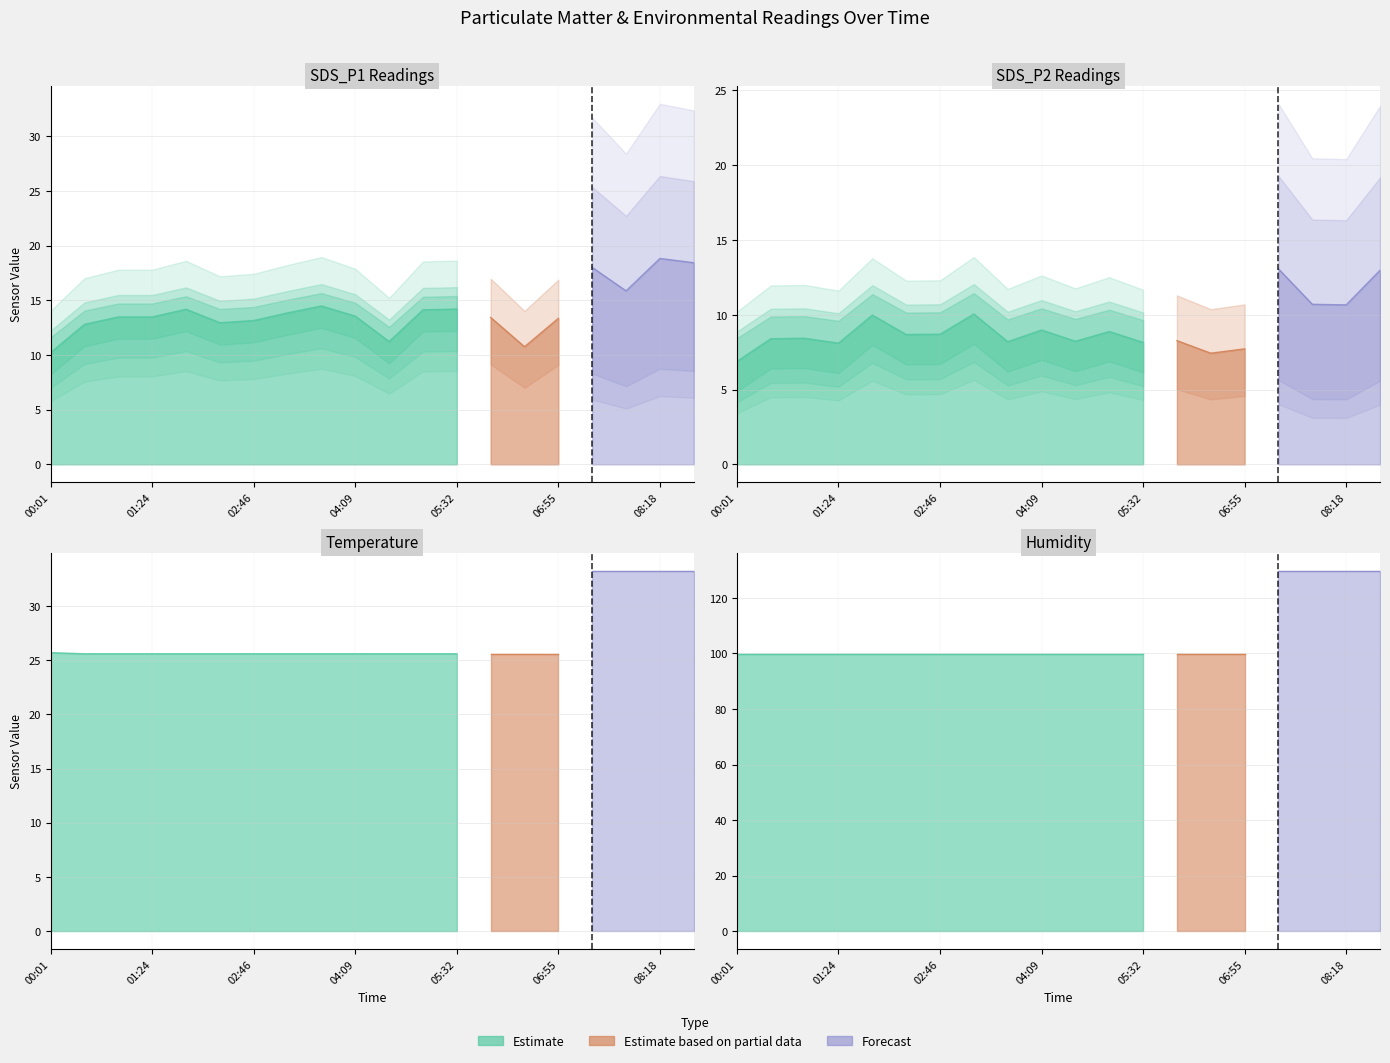

What is the value of the Humidity point at the 4th from the left?

99.9